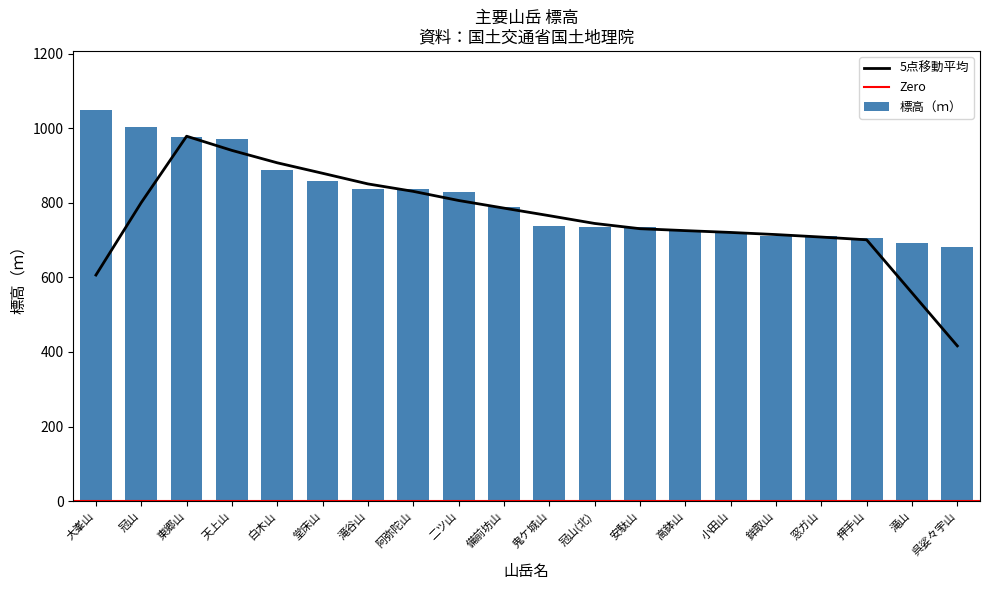

What value does the data have at 白木山?

889.3